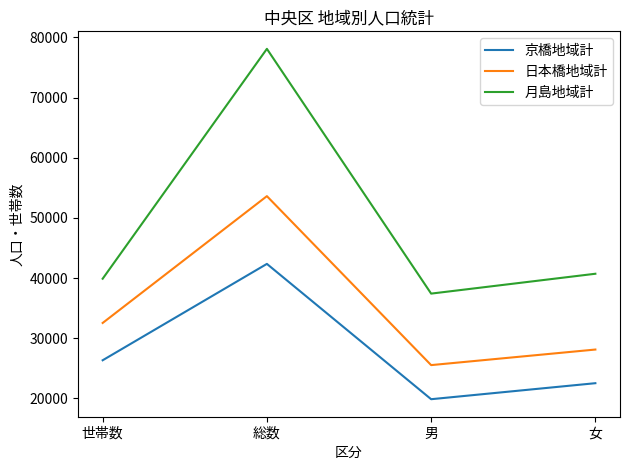

Rank the categories by 日本橋地域計 value from highest to lowest.

総数, 世帯数, 女, 男